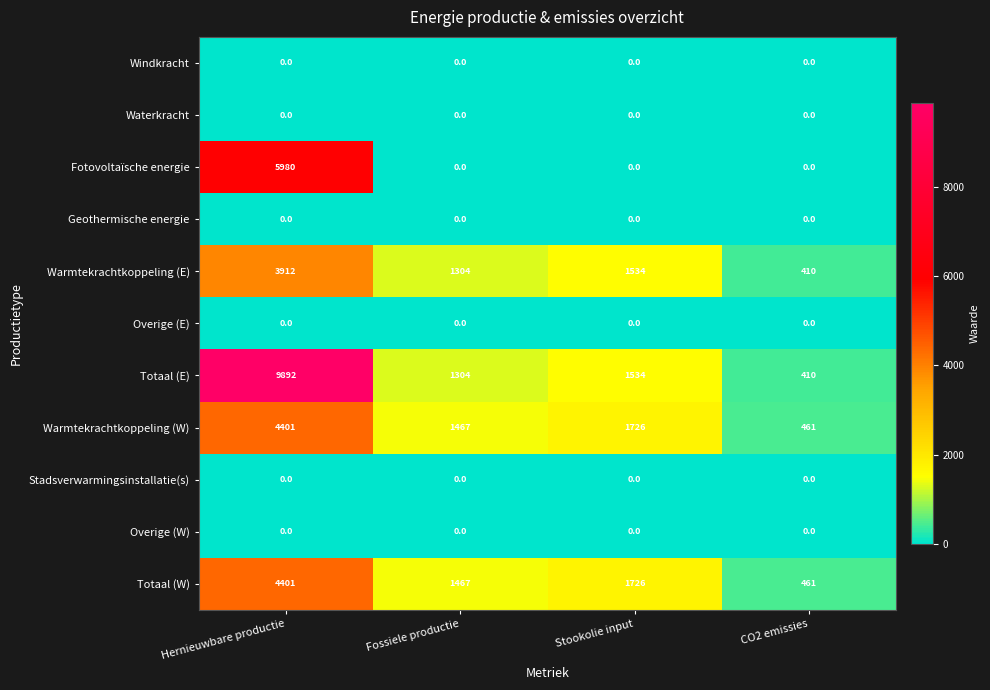

Which category has the highest value across all series?

Hernieuwbare productie